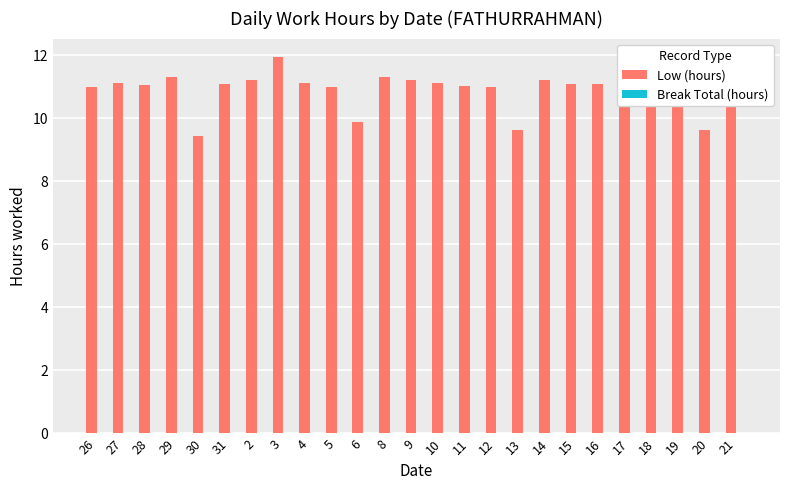

What is the smallest value displayed?

9.4